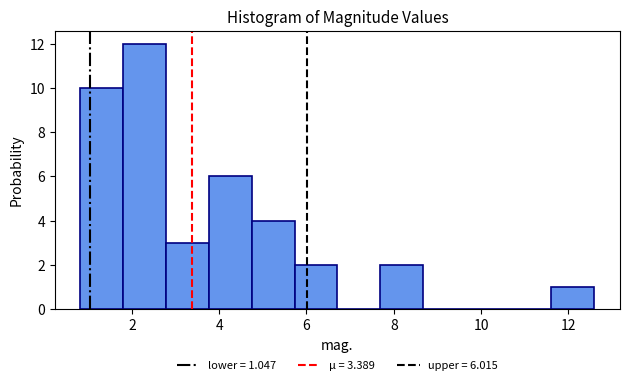

Which range on the x-axis has the tallest bar?

1.8 to 2.8